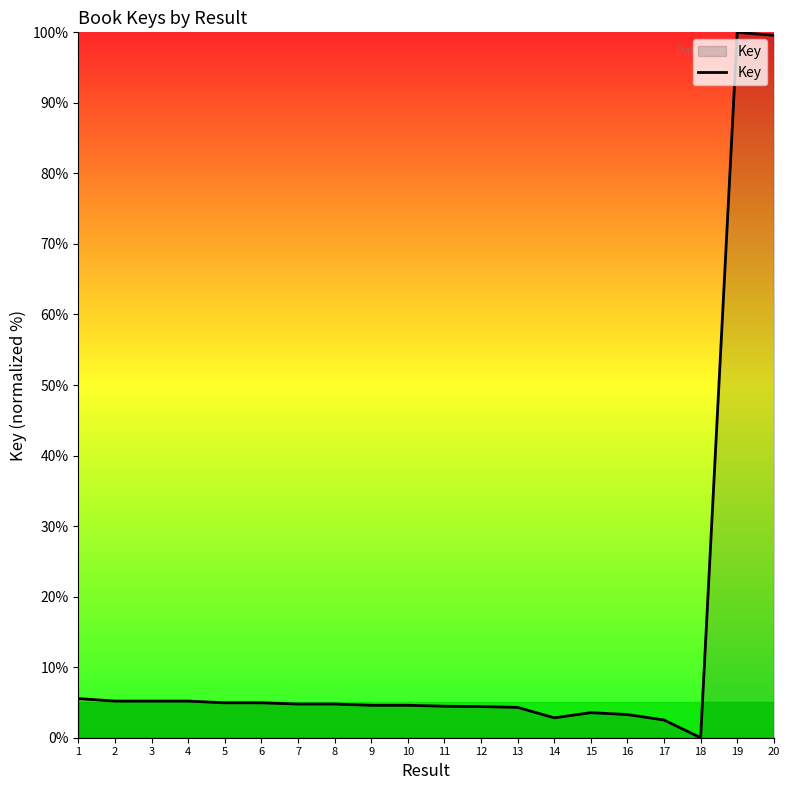

What is the greatest value displayed?

100.0